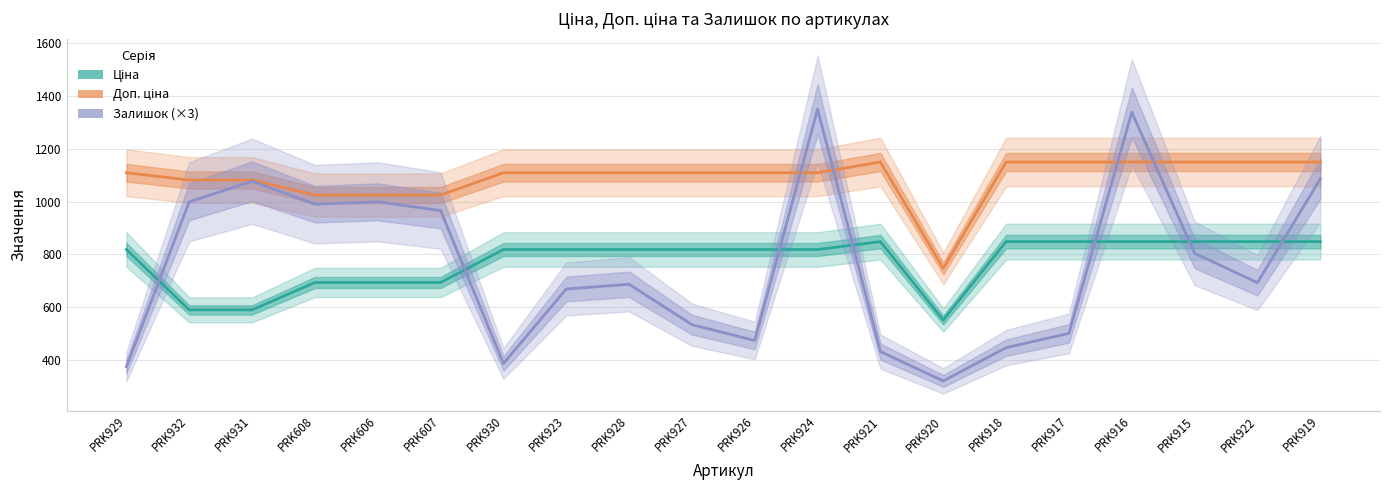

Between PRK921 and PRK916, which is larger?

PRK921